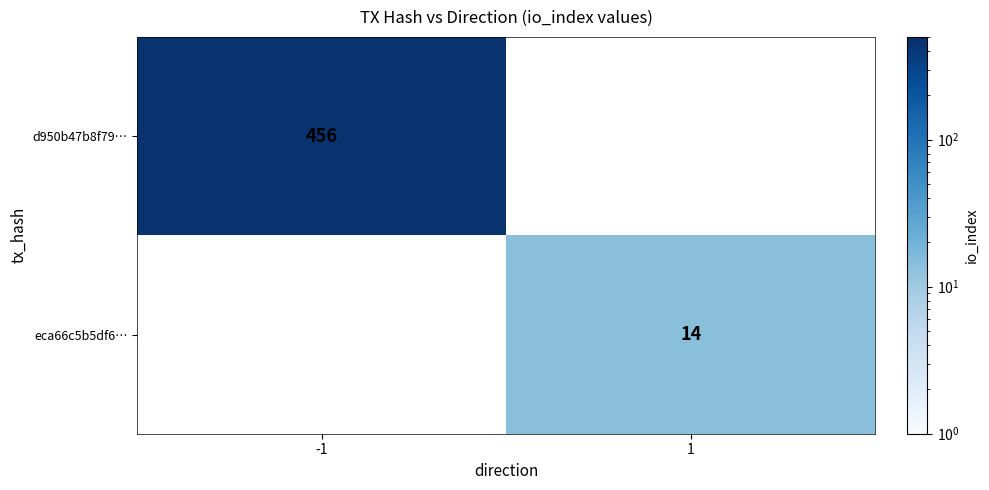

True or false: eca66c5b5df6… has a value of 25 at 1.

False